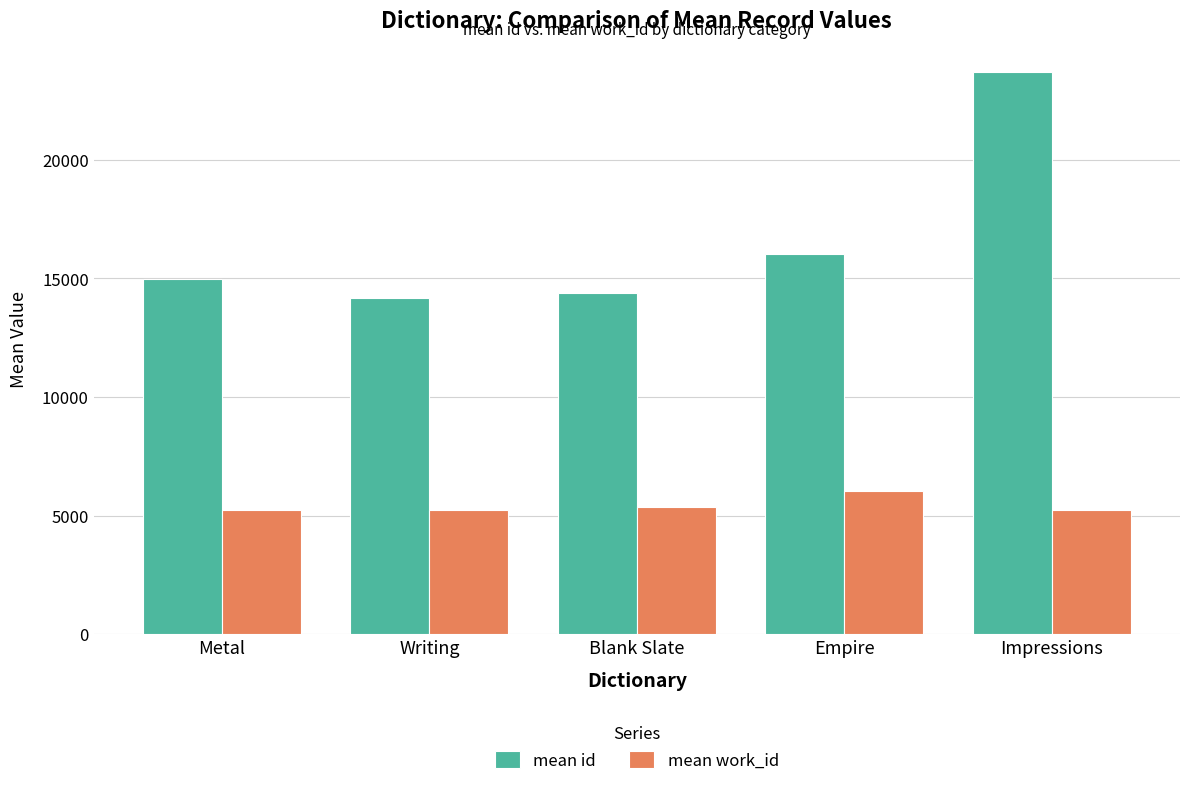

What is the sum of all mean work_id values?

27179.0